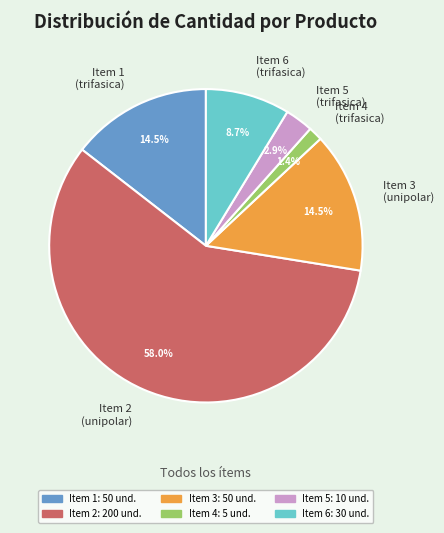

Which slice represents more than half of the pie?

Item 2 (unipolar)